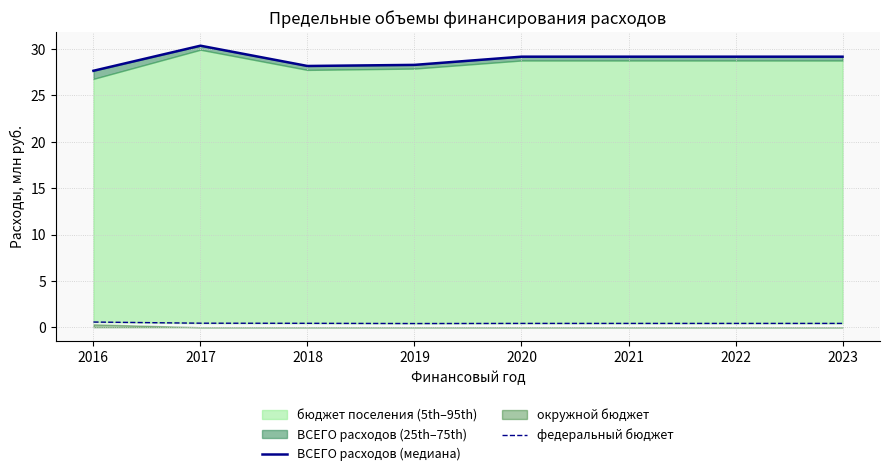

Does the chart display data point markers on the line(s)?

No